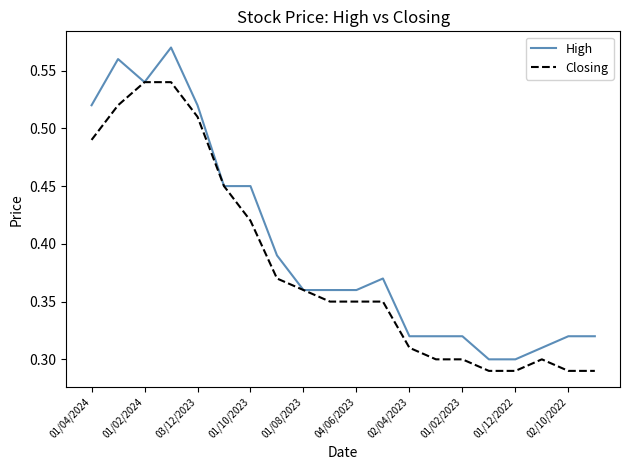

Which series has the widest spread of values?

High